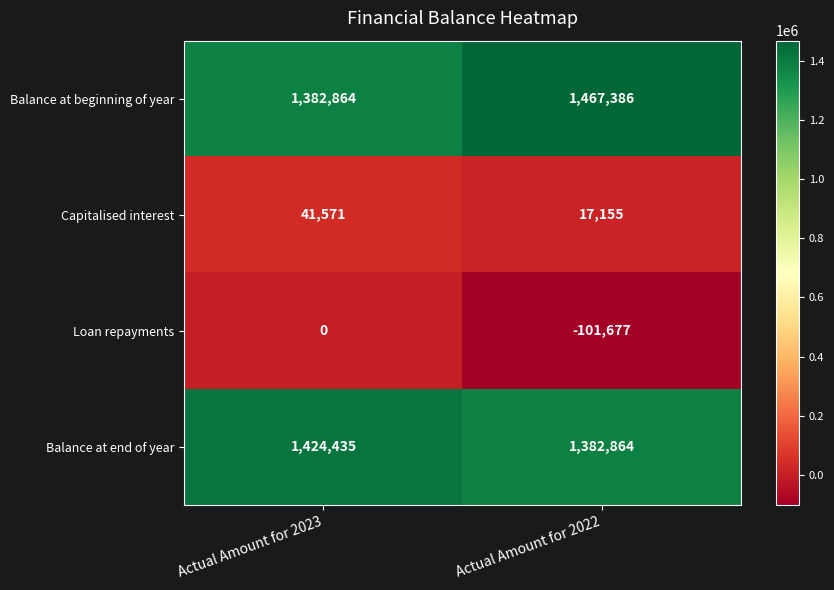

What is the difference between the maximum and minimum values in the Balance at end of year series?

41571